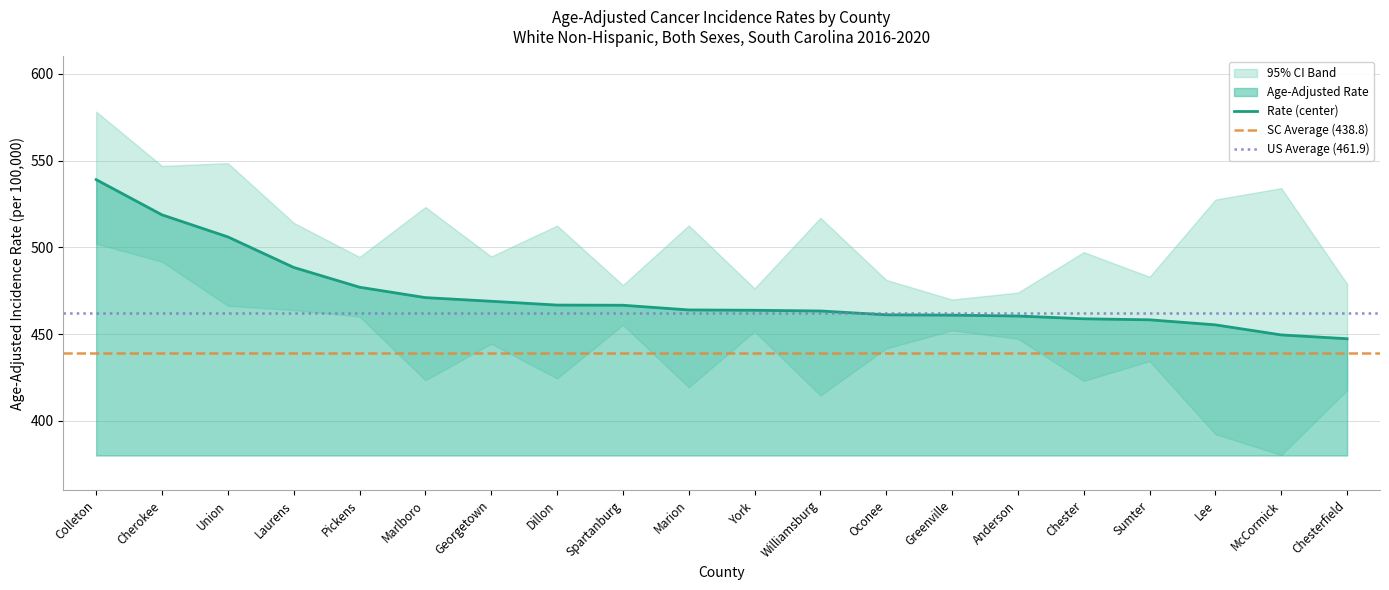

The Lower 95% CI series shows 178.0 at Lee. True or false?

False